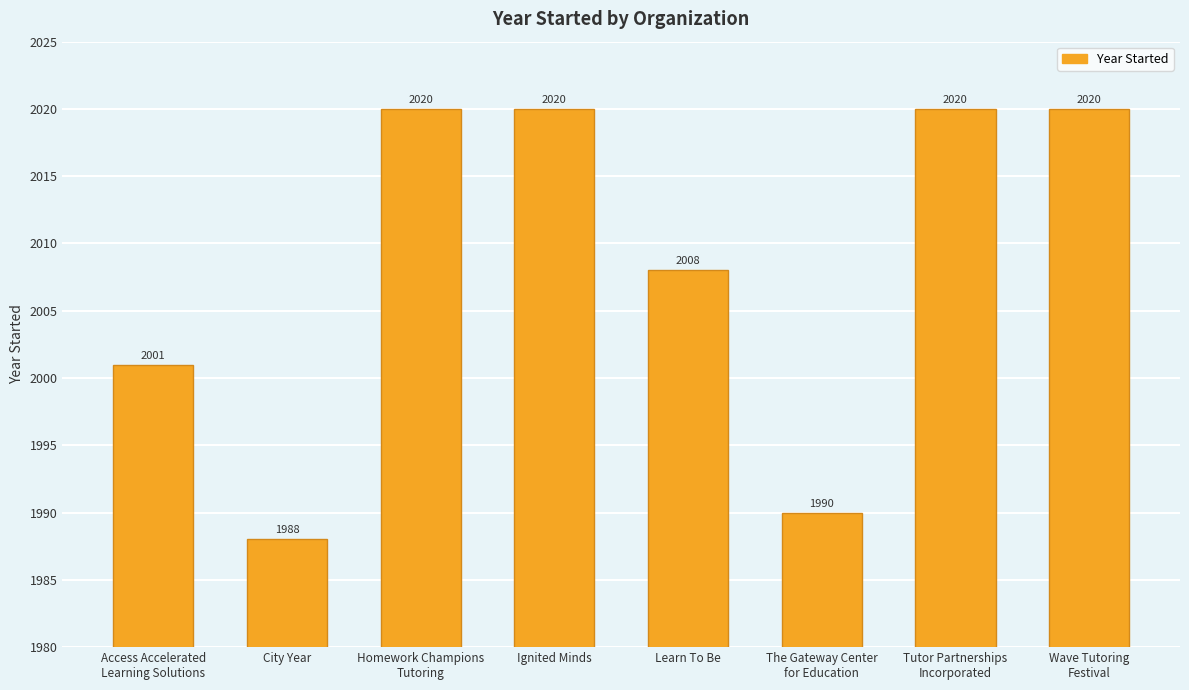

Count the number of data series in this chart.

1